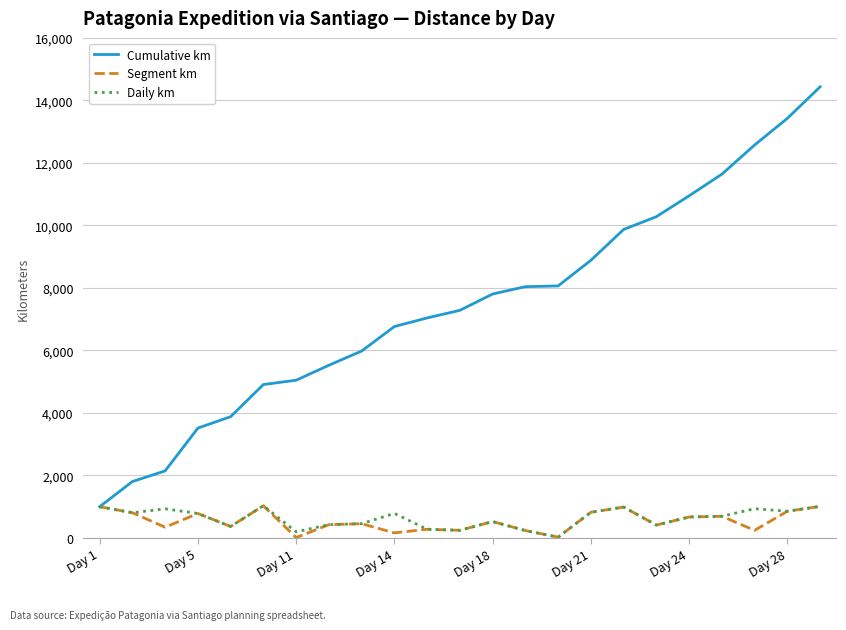

Which series has the largest total across all categories?

Cumulative km